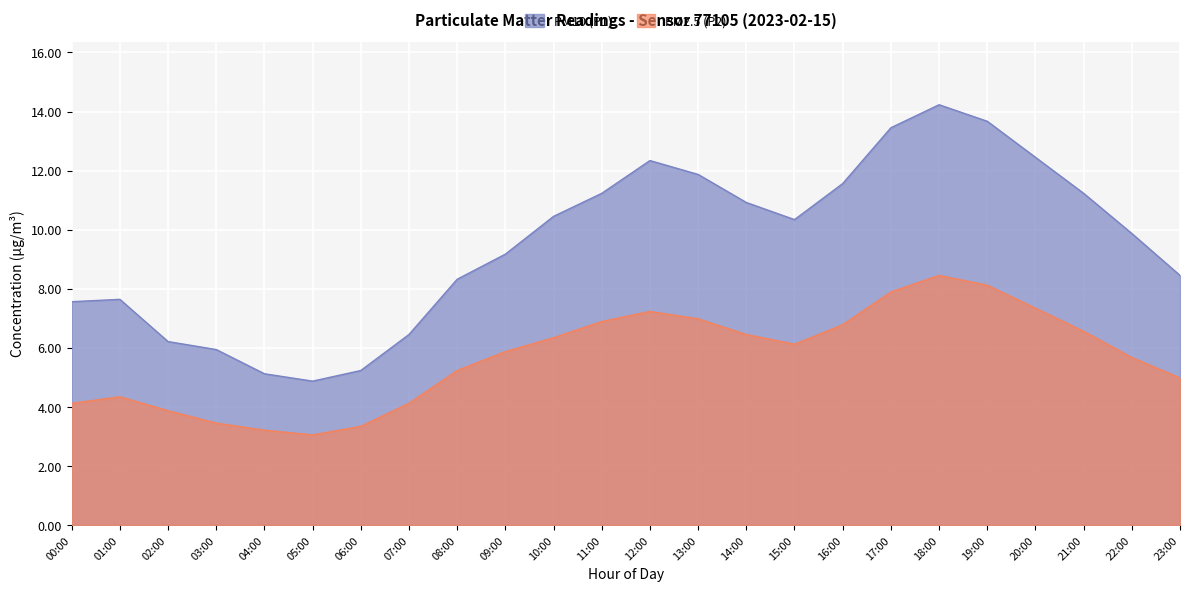

What is the difference between the PM10 (P1) values at 13:00 and 09:00?

2.7